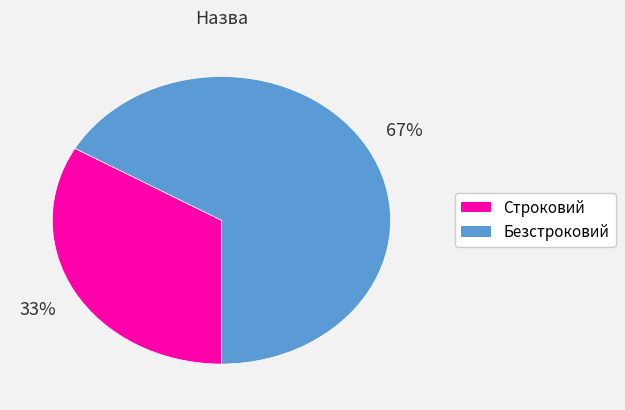

Which has a higher value, Строковий or Безстроковий?

Безстроковий